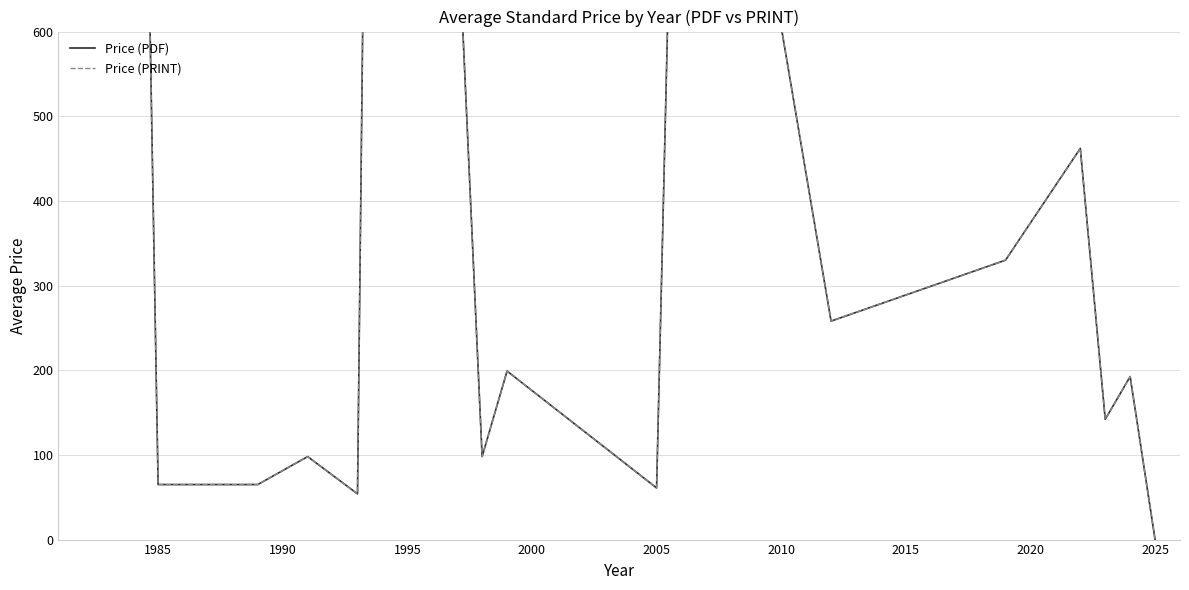

What is the sum of all Price (PRINT) values?

12823.9